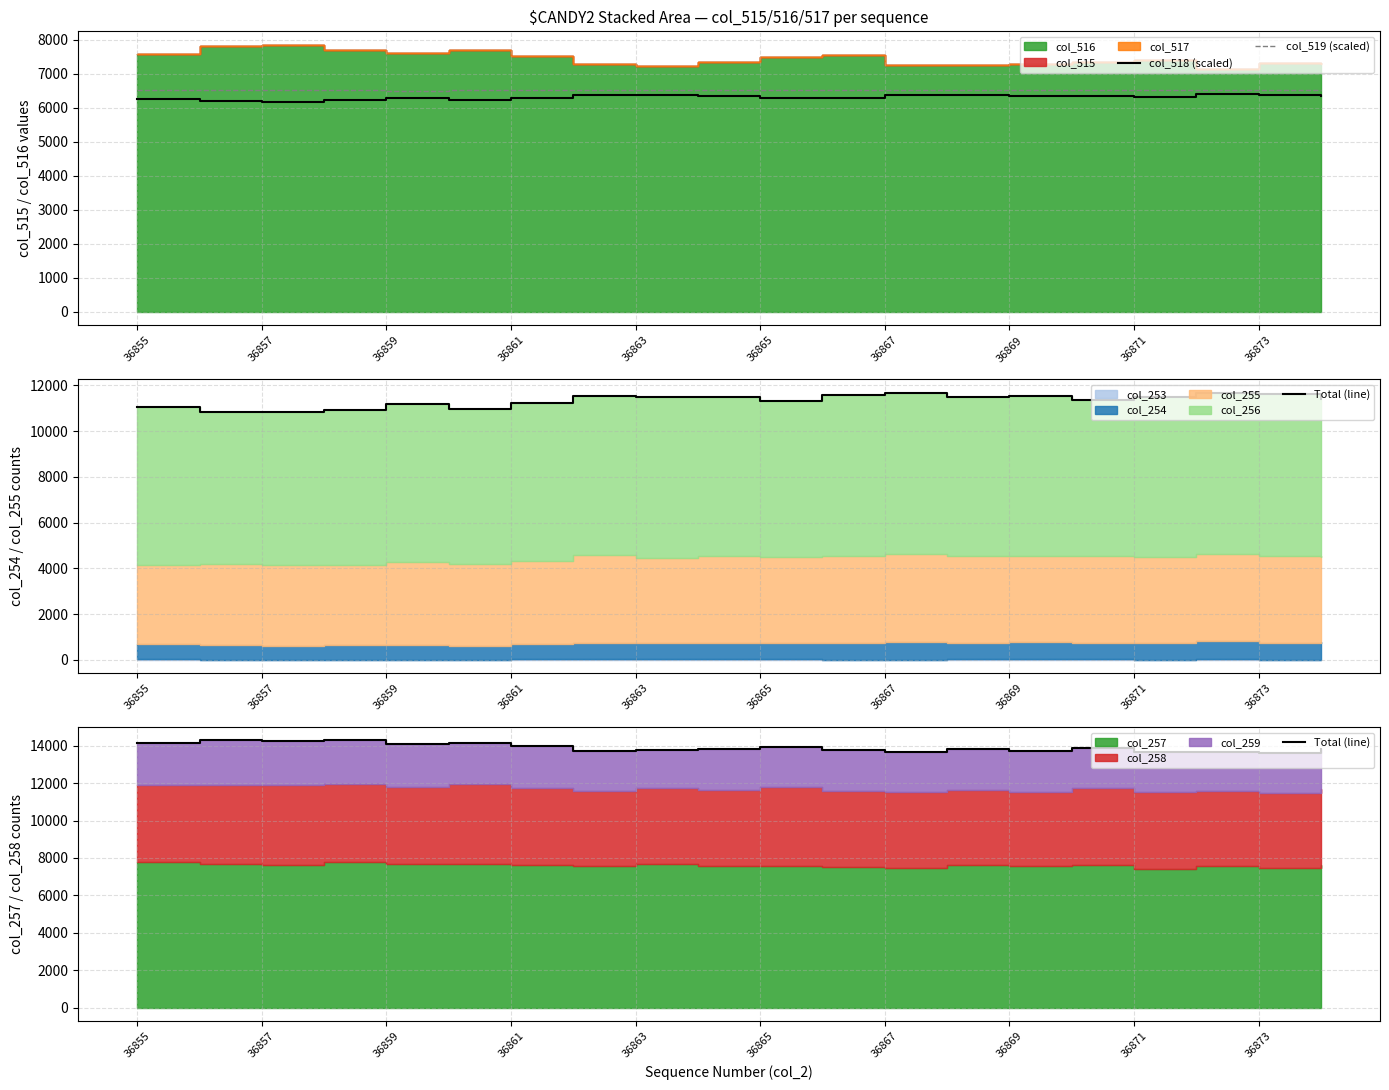

What is the lowest value of the col_518 (scaled) series?

6163.3